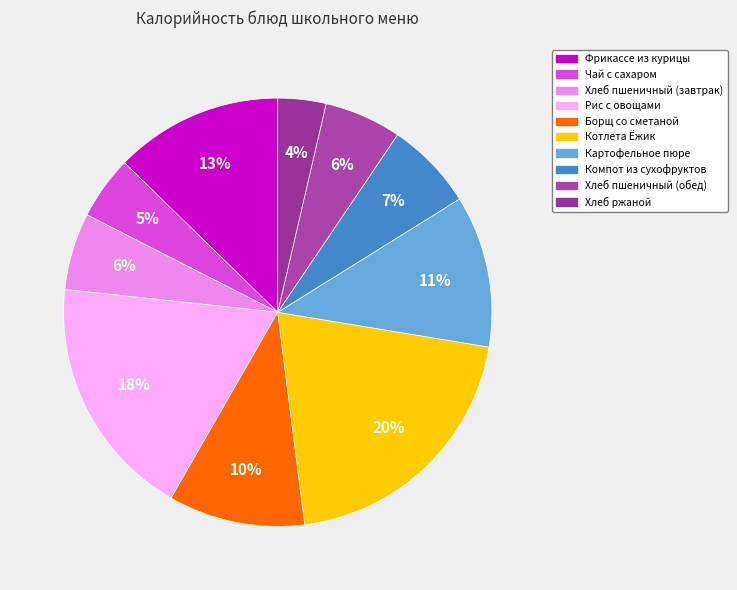

How many segments does this pie chart have?

10